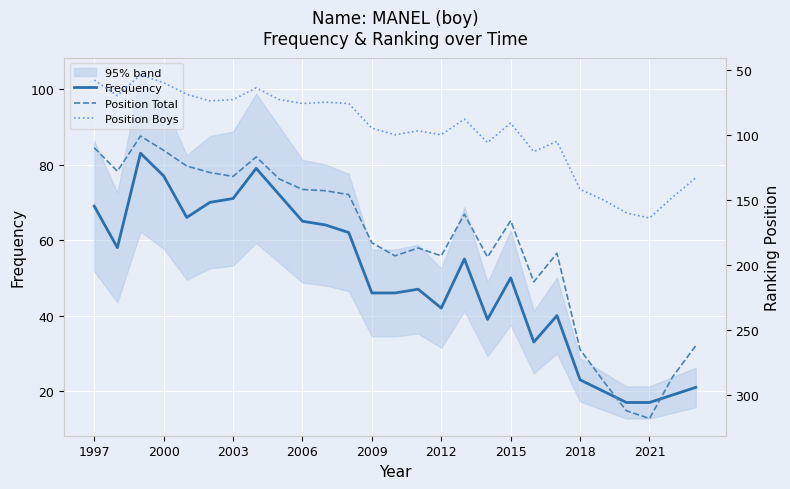

At which label is Frequency closest to 50?

2015